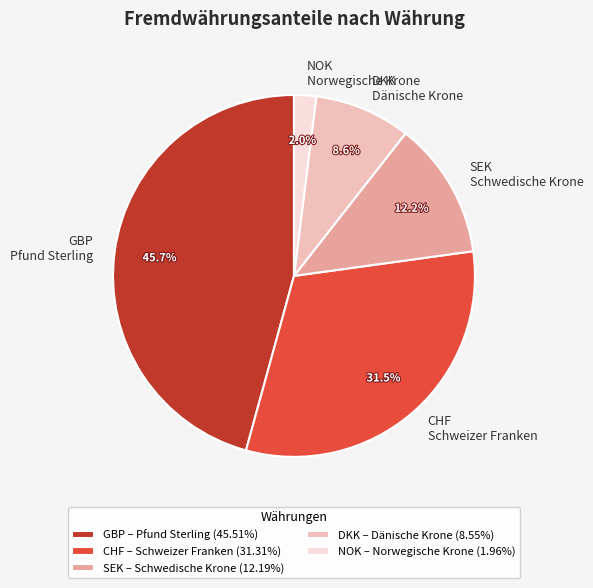

How many slices are in this pie chart?

5